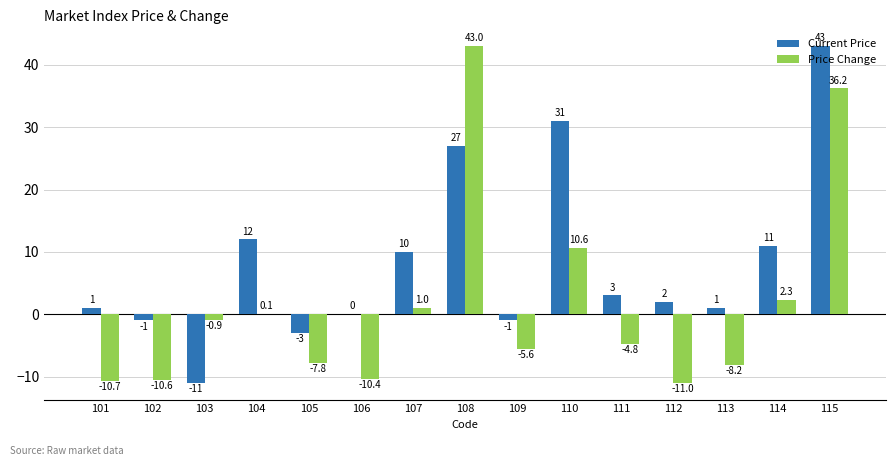

What is the maximum value for Price Change?

43.0